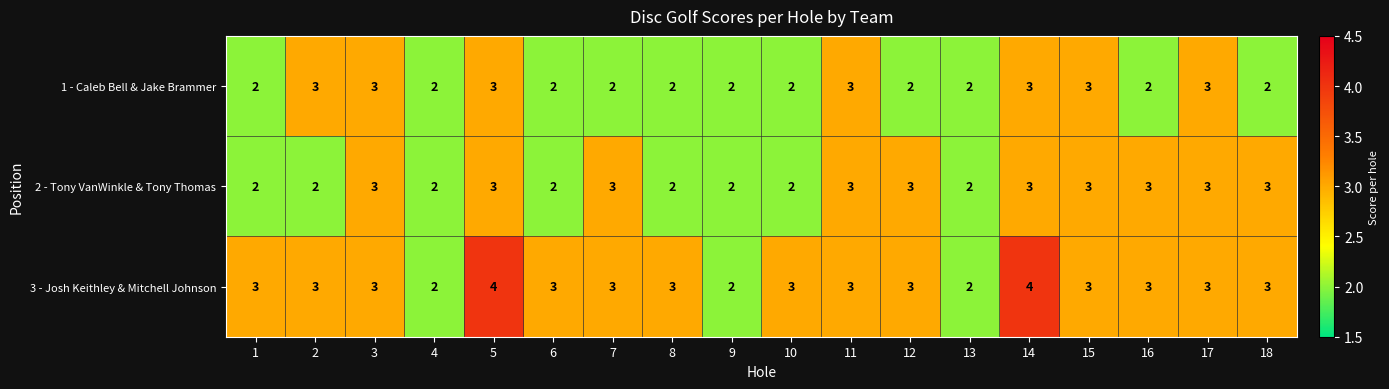

Rank the series by their average value, from lowest to highest.

1 - Caleb Bell & Jake Brammer, 2 - Tony VanWinkle & Tony Thomas, 3 - Josh Keithley & Mitchell Johnson